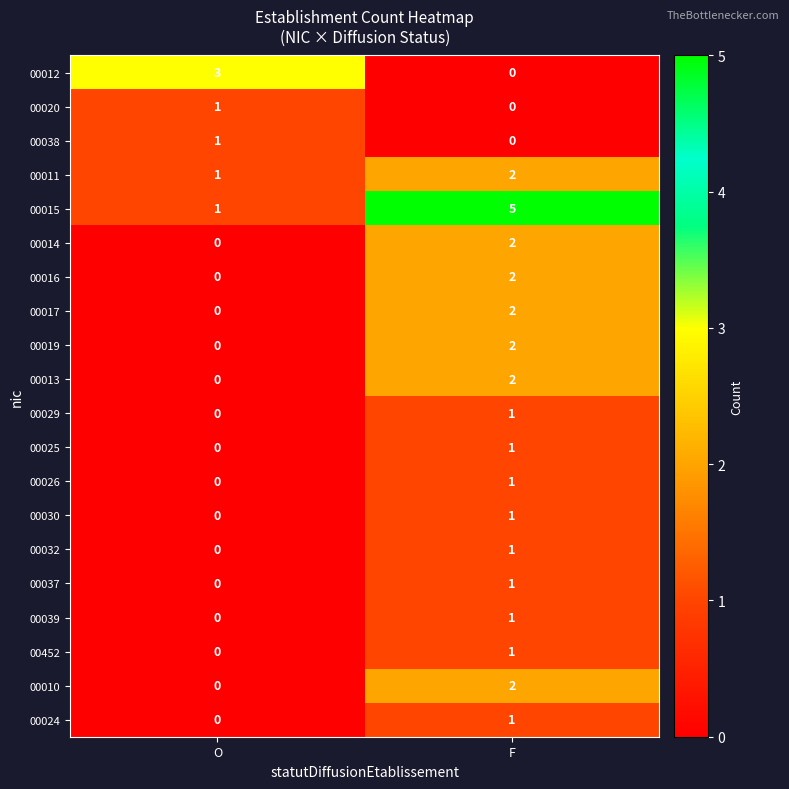

Is it true that 00016 equals 3 at F?

False